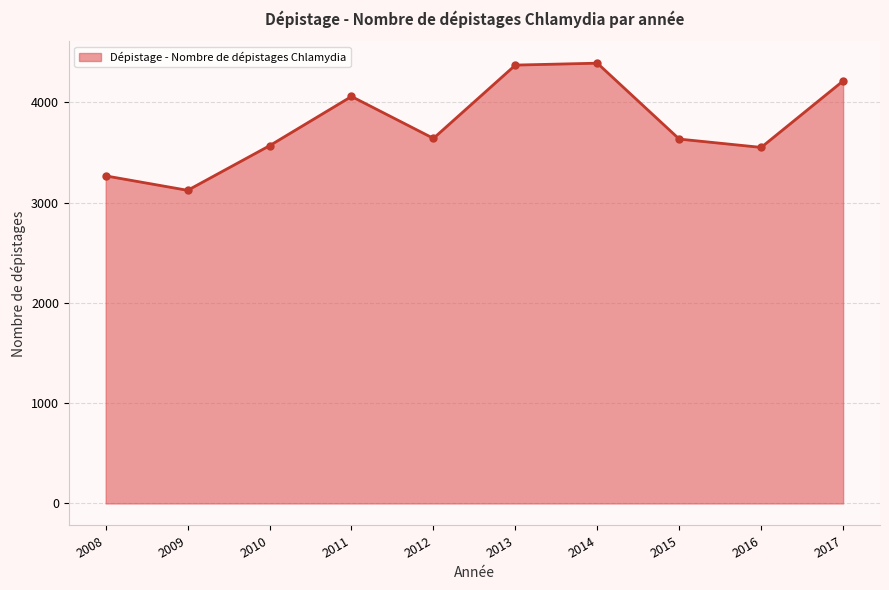

True or false: there are more than 2 points higher than both neighbors.

False